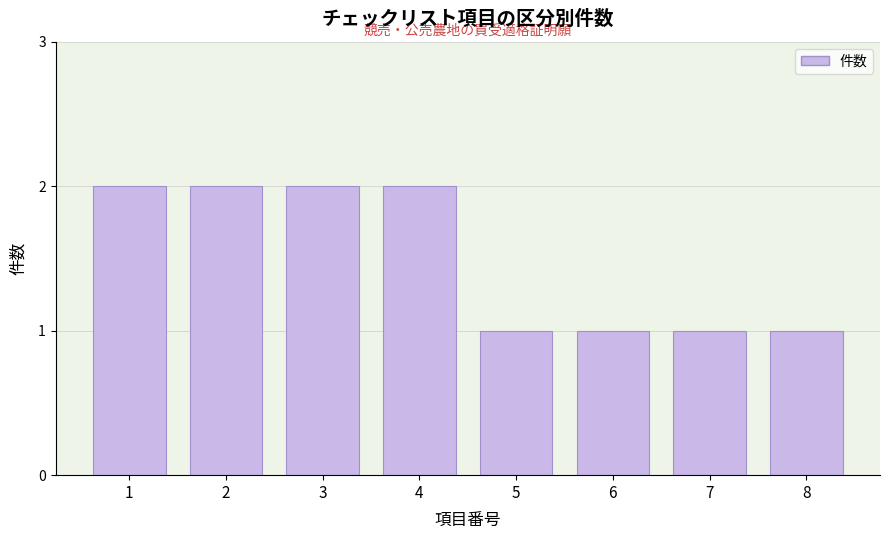

Reading left to right, extract all data points from this chart.

1=2	2=2	3=2	4=2	5=1	6=1	7=1	8=1